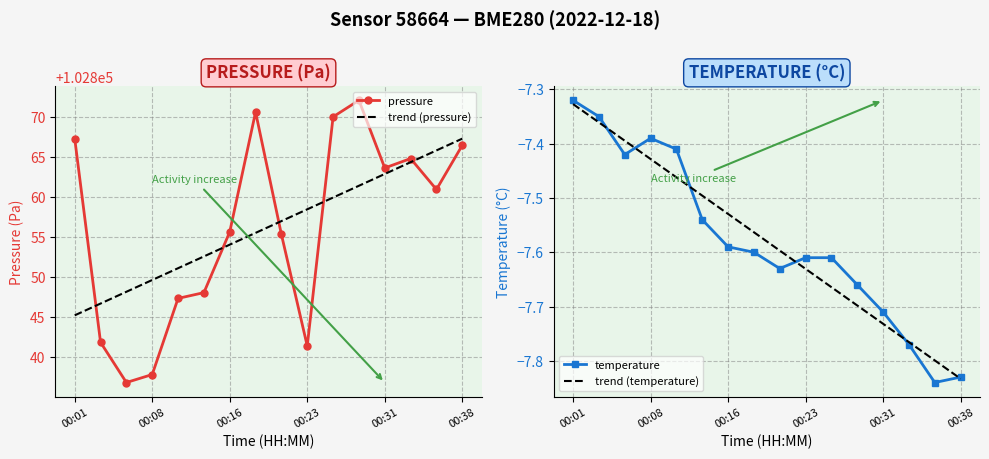

Which category has the highest value in the trend (temperature) series?

00:01